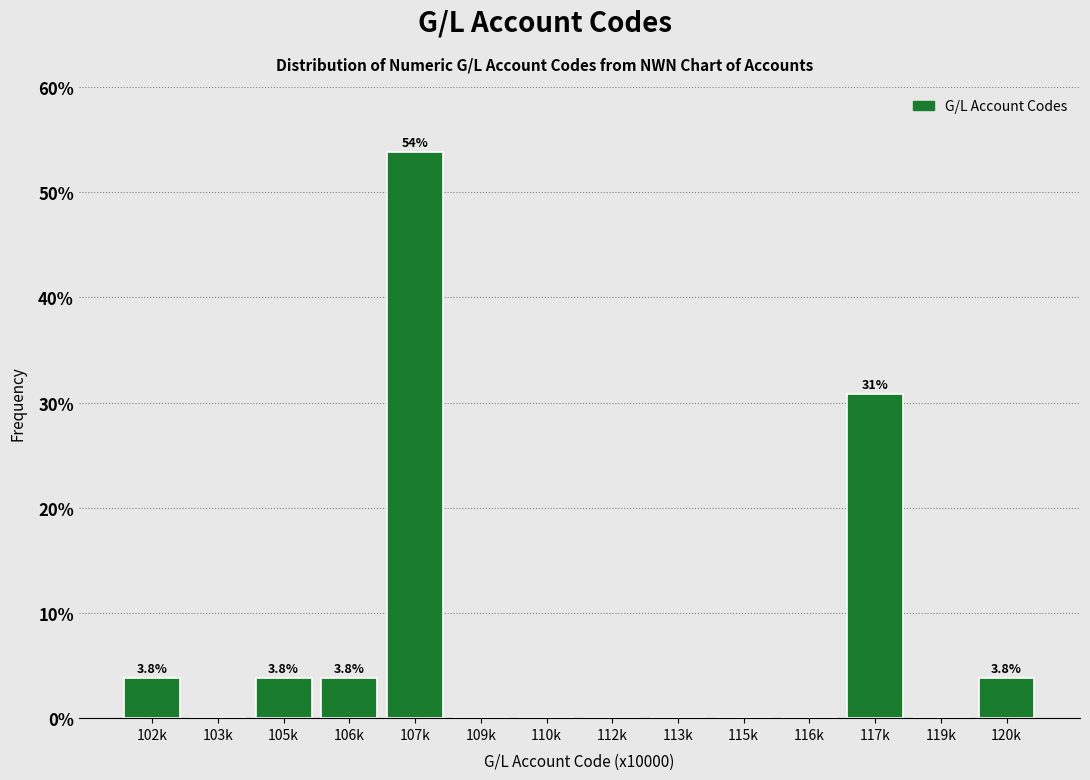

Reading left to right, transcribe all the data shown in this chart.

102k=3.8	103k=0.0	105k=3.8	106k=3.8	107k=53.8	109k=0.0	110k=0.0	112k=0.0	113k=0.0	115k=0.0	116k=0.0	117k=30.8	119k=0.0	120k=3.8